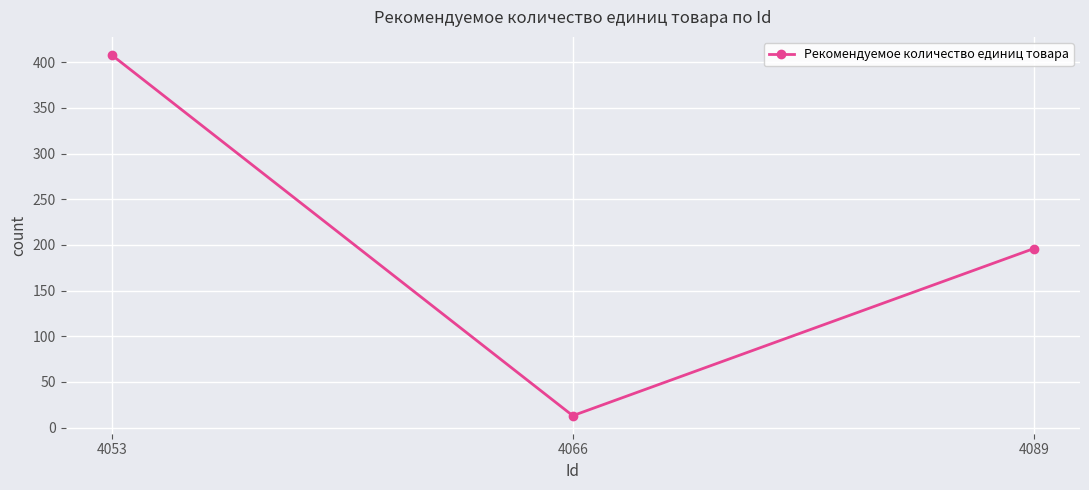

Rank the categories by value from lowest to highest.

4066, 4089, 4053